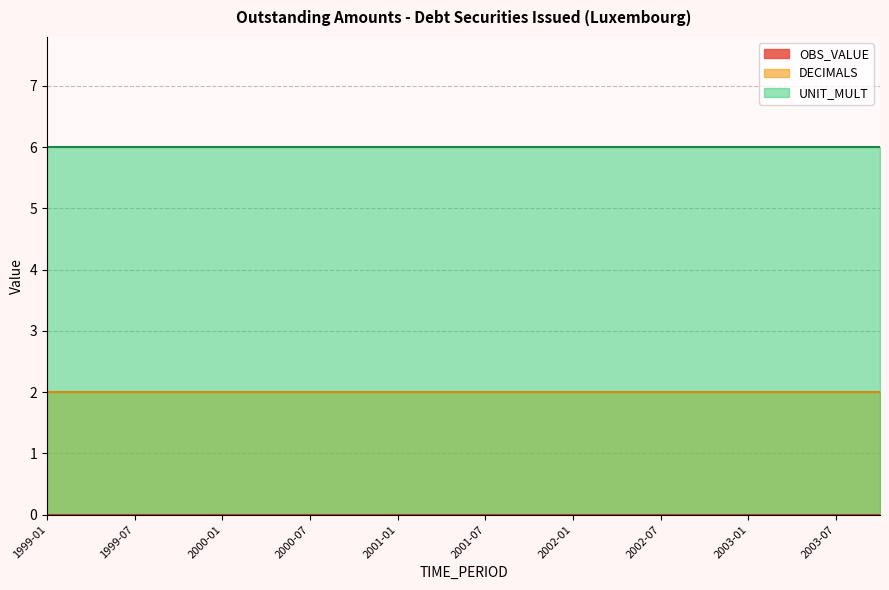

True or false: UNIT_MULT and OBS_VALUE cross at least once.

False